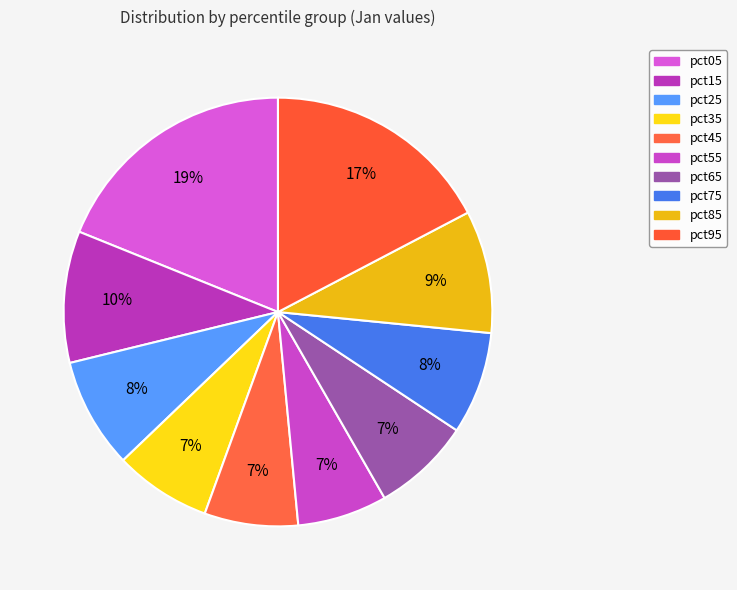

What is the largest slice in the pie chart?

pct05